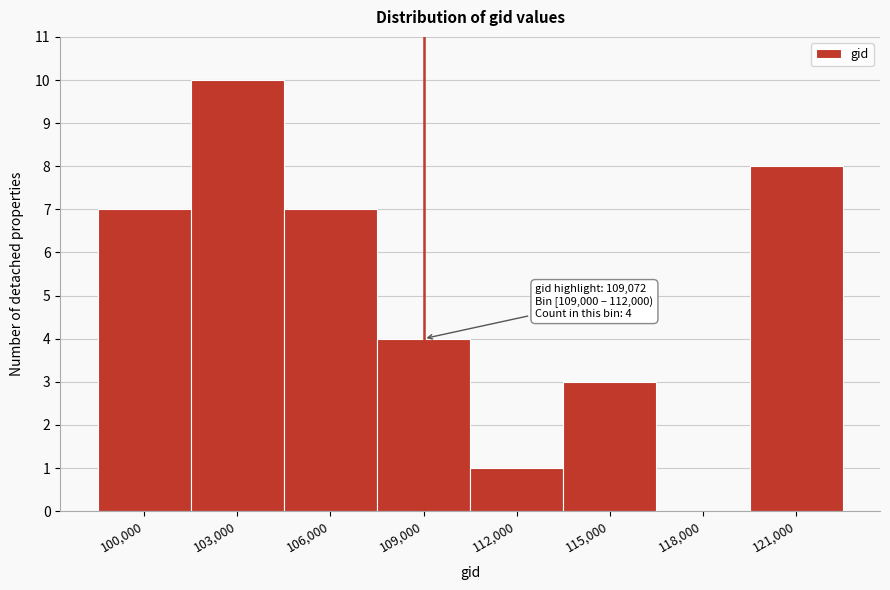

Reading right to left, what are all the values shown in this chart?

121,000=8	118,000=0	115,000=3	112,000=1	109,000=4	106,000=7	103,000=10	100,000=7